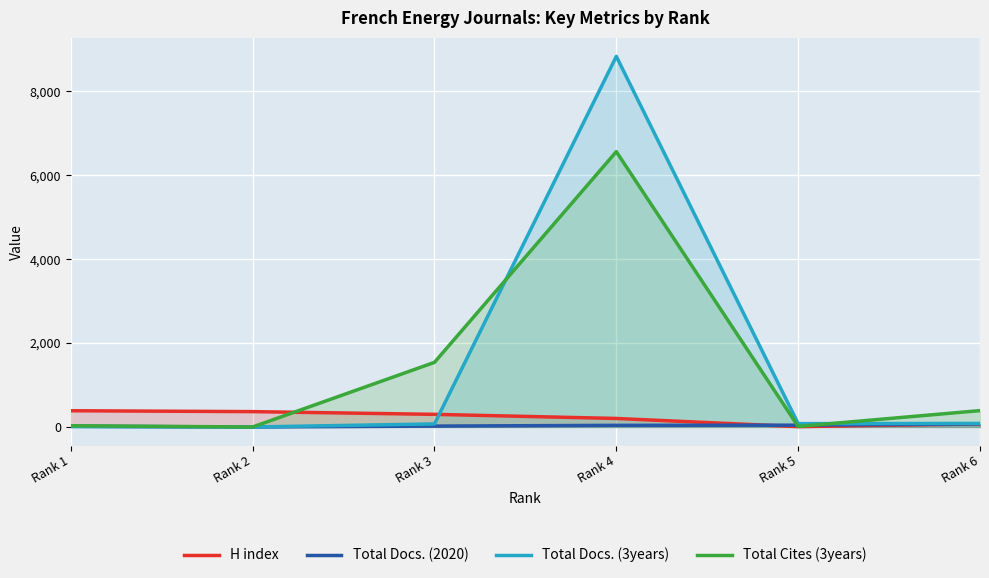

How many intersections are there between H index and Total Docs. (3years)?

1